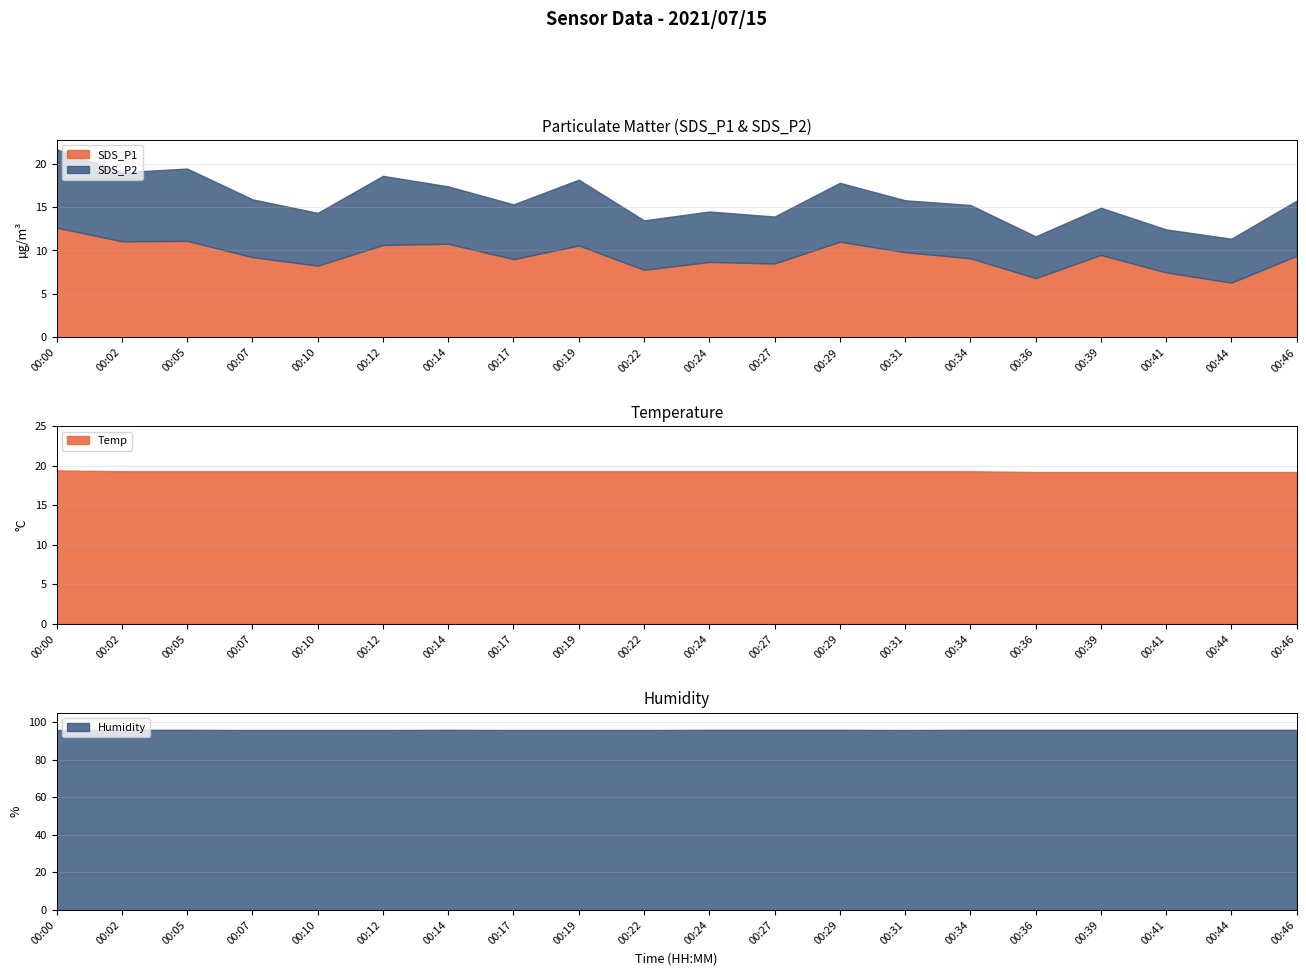

True or false: Temp has more than 0 interior local peaks.

False